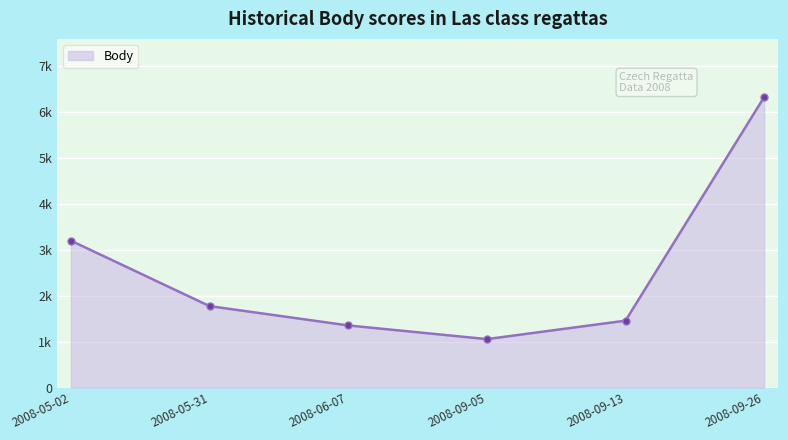

True or false: the data shows 3200 at 2008-05-02.

True